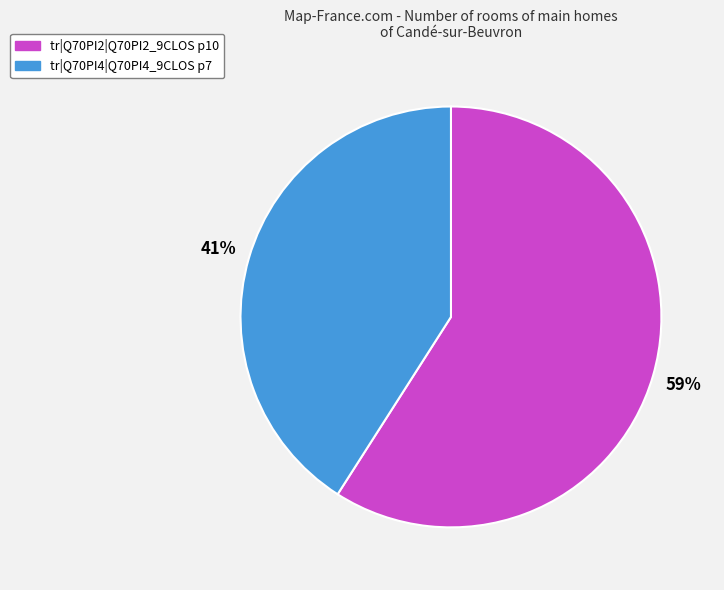

To the nearest percent, what percentage of the pie is tr|Q70PI2|Q70PI2_9CLOS p10?

59%